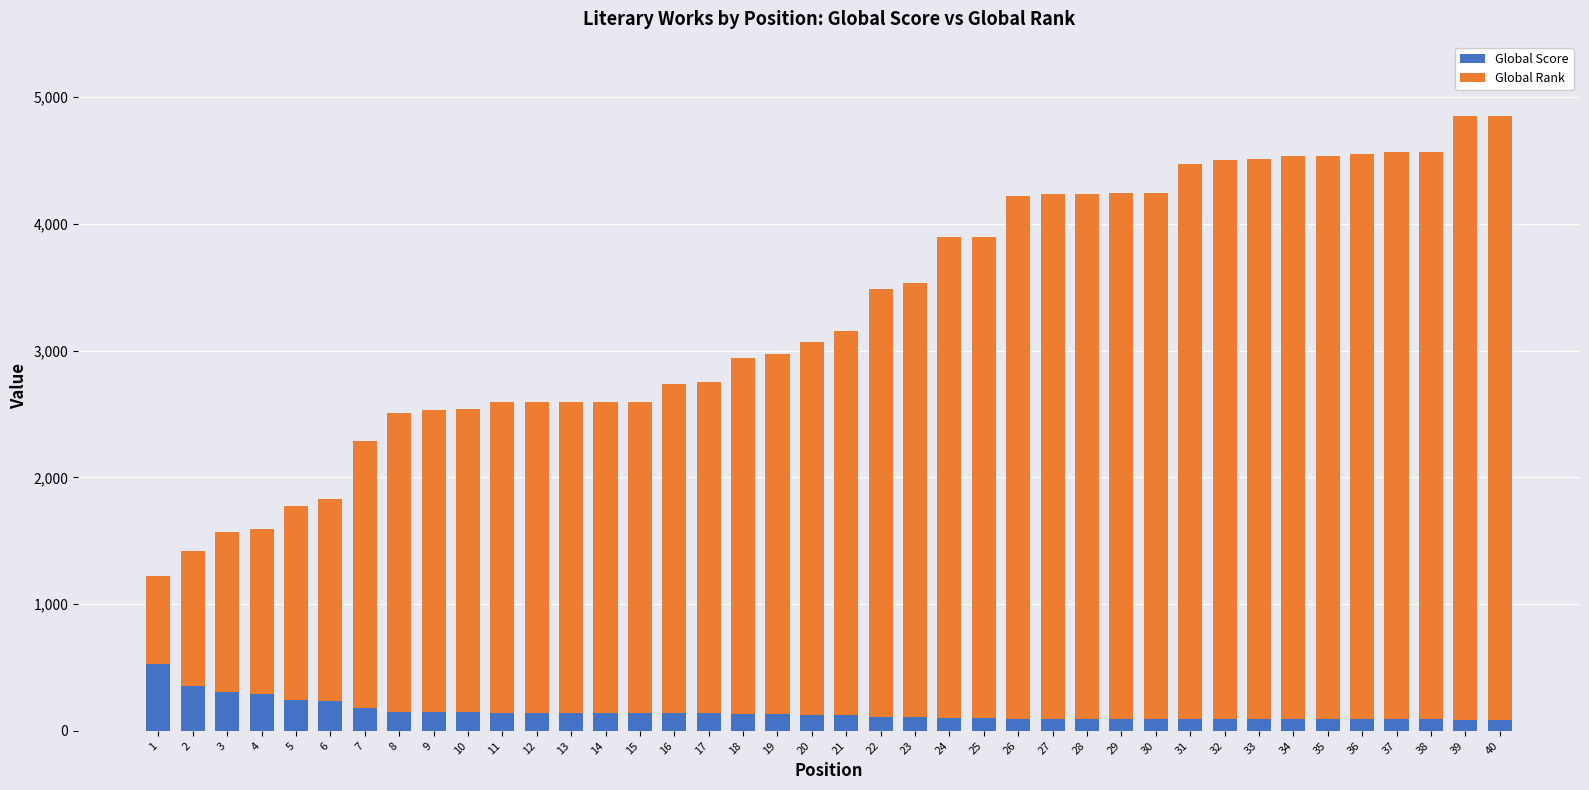

What is the difference between the maximum and minimum values in the Global Score series?

442